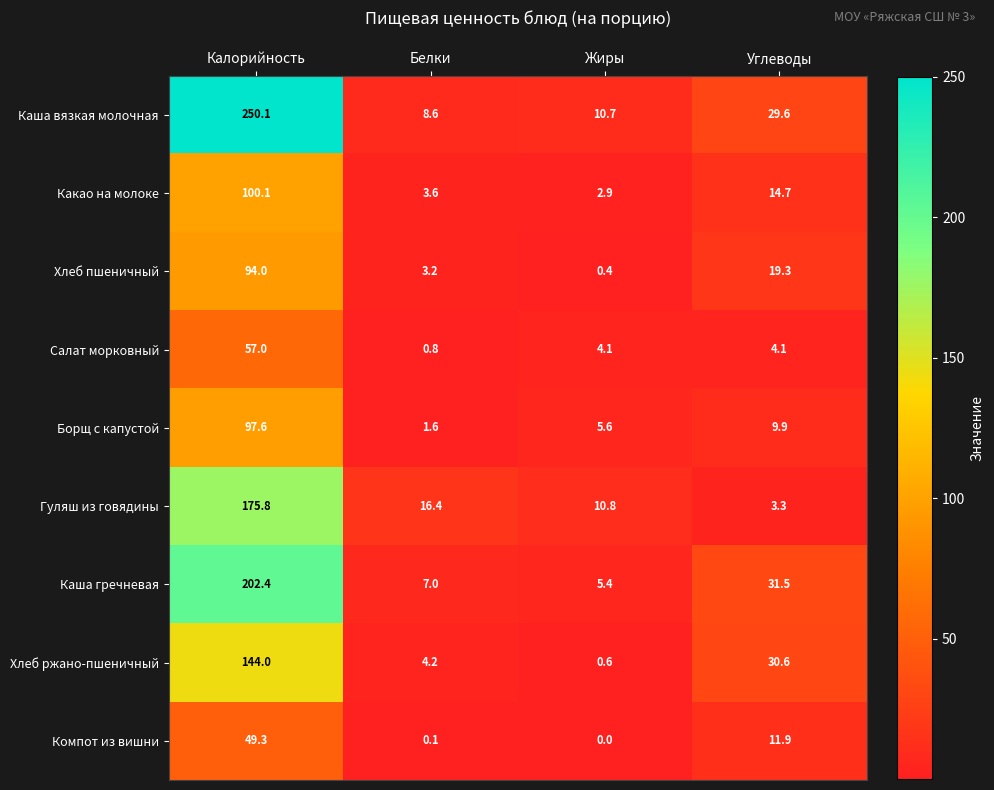

What is the spread (max minus min) of values at Углеводы?

28.2